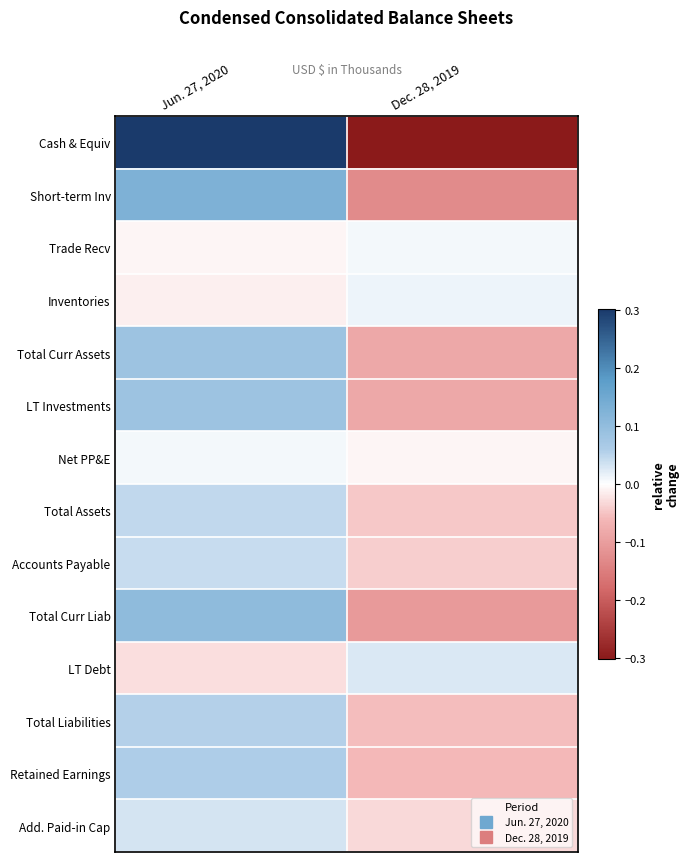

What is the total value across all series at Dec. 28, 2019?

-0.9